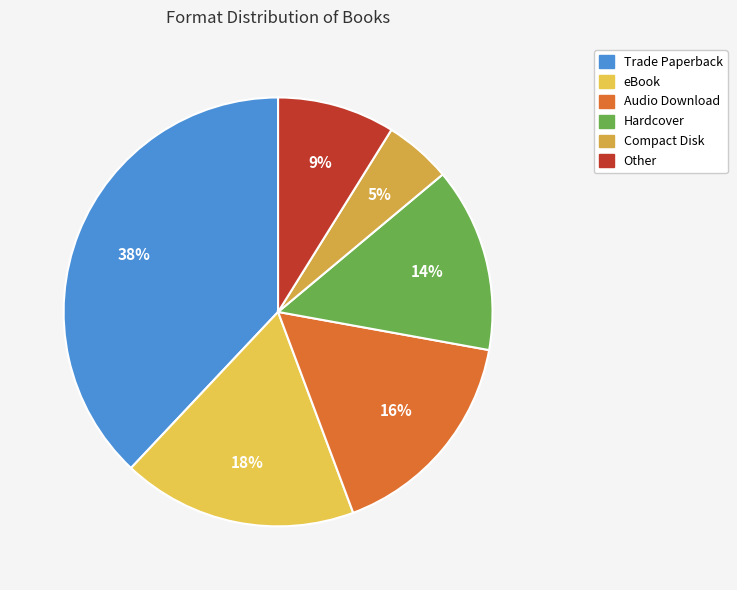

Is the sum of Trade Paperback and Hardcover greater than half?

Yes